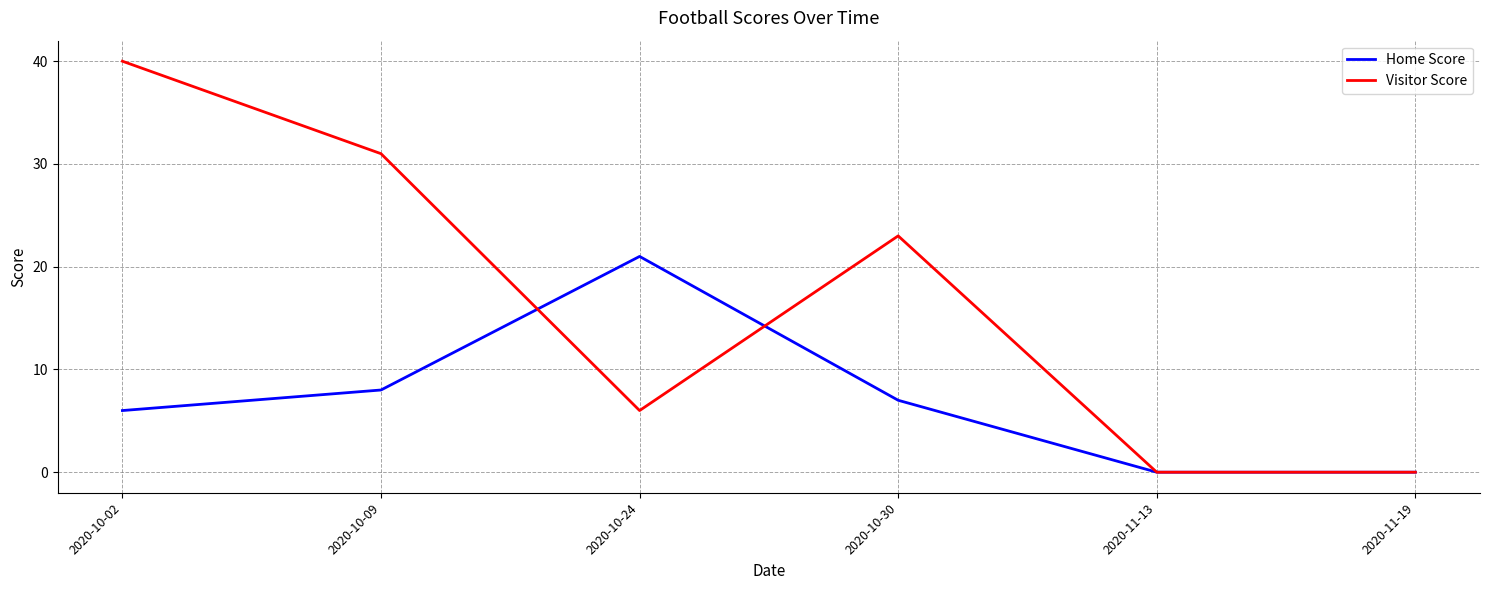

Does the chart display data point markers on the line(s)?

No